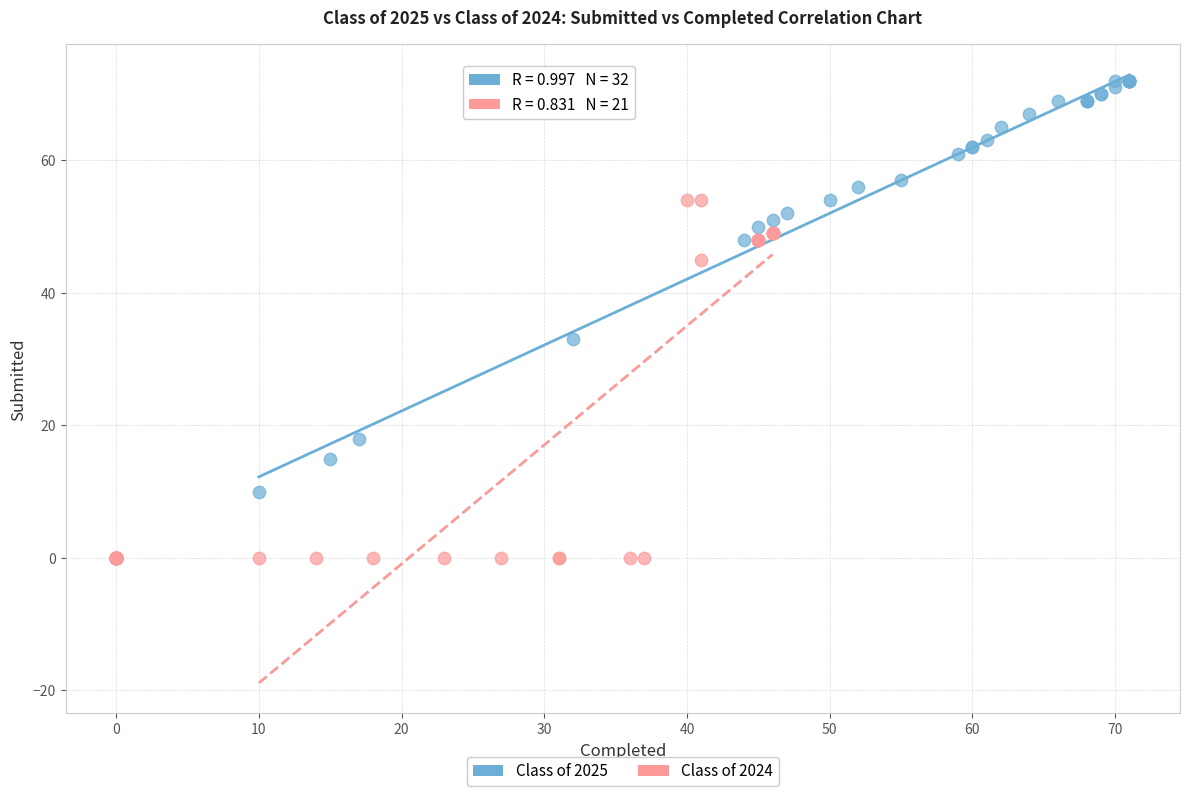

Which series reaches the maximum Y coordinate?

Class of 2025